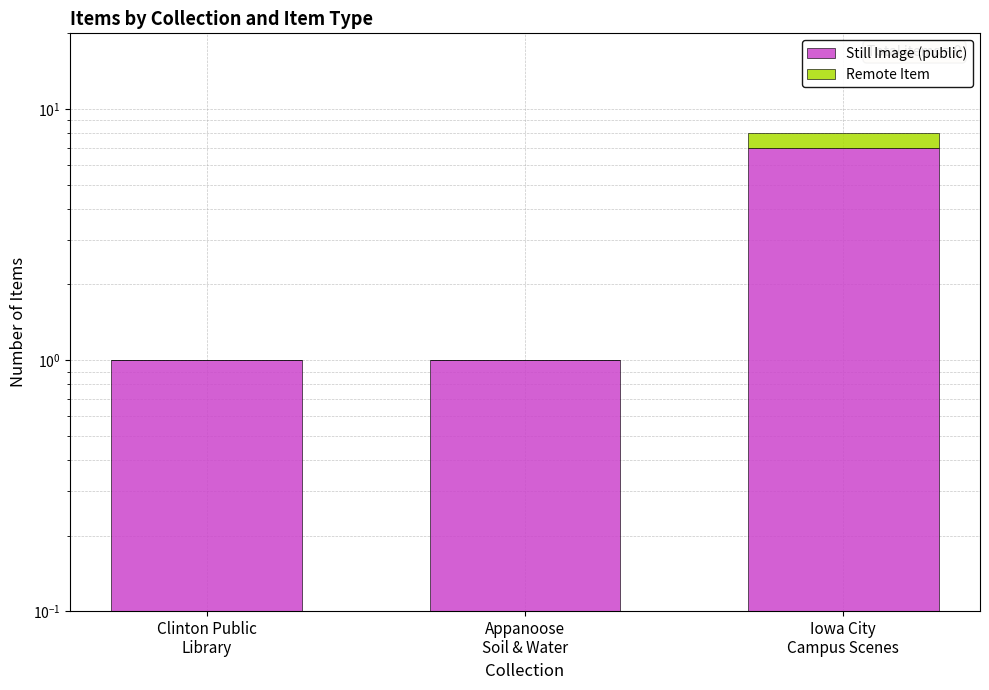

What is the label of the 3rd bar from the right?

Clinton Public
Library